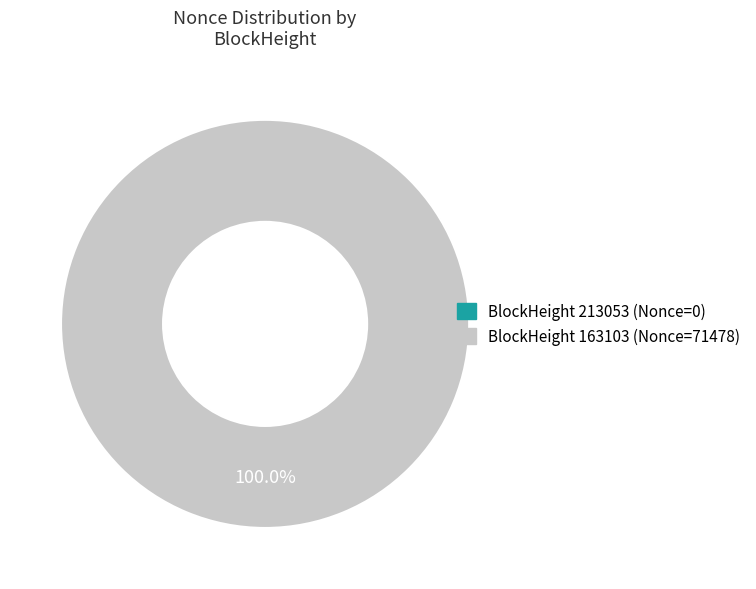

To the nearest percent, what is the difference between the 213053 and 163103 slice percentages?

100%